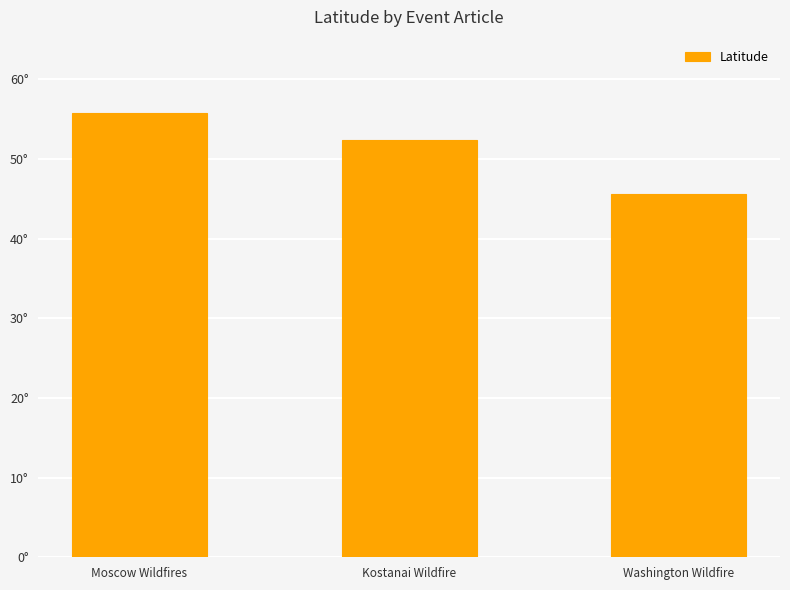

What is the difference between the values at Moscow Wildfires and Washington Wildfire?

10.2